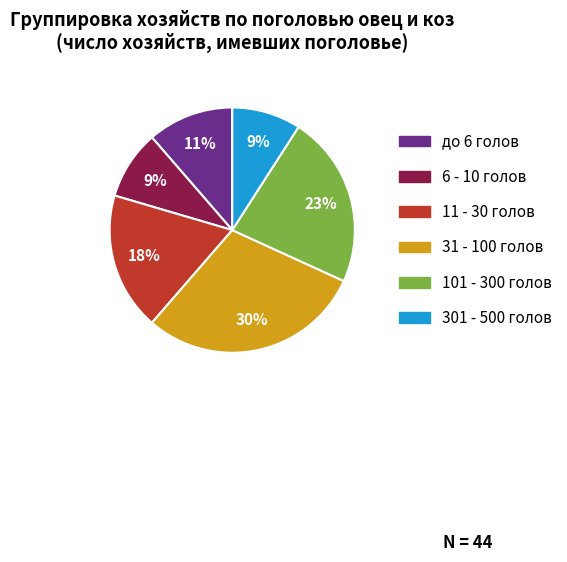

How many slices are in this pie chart?

6